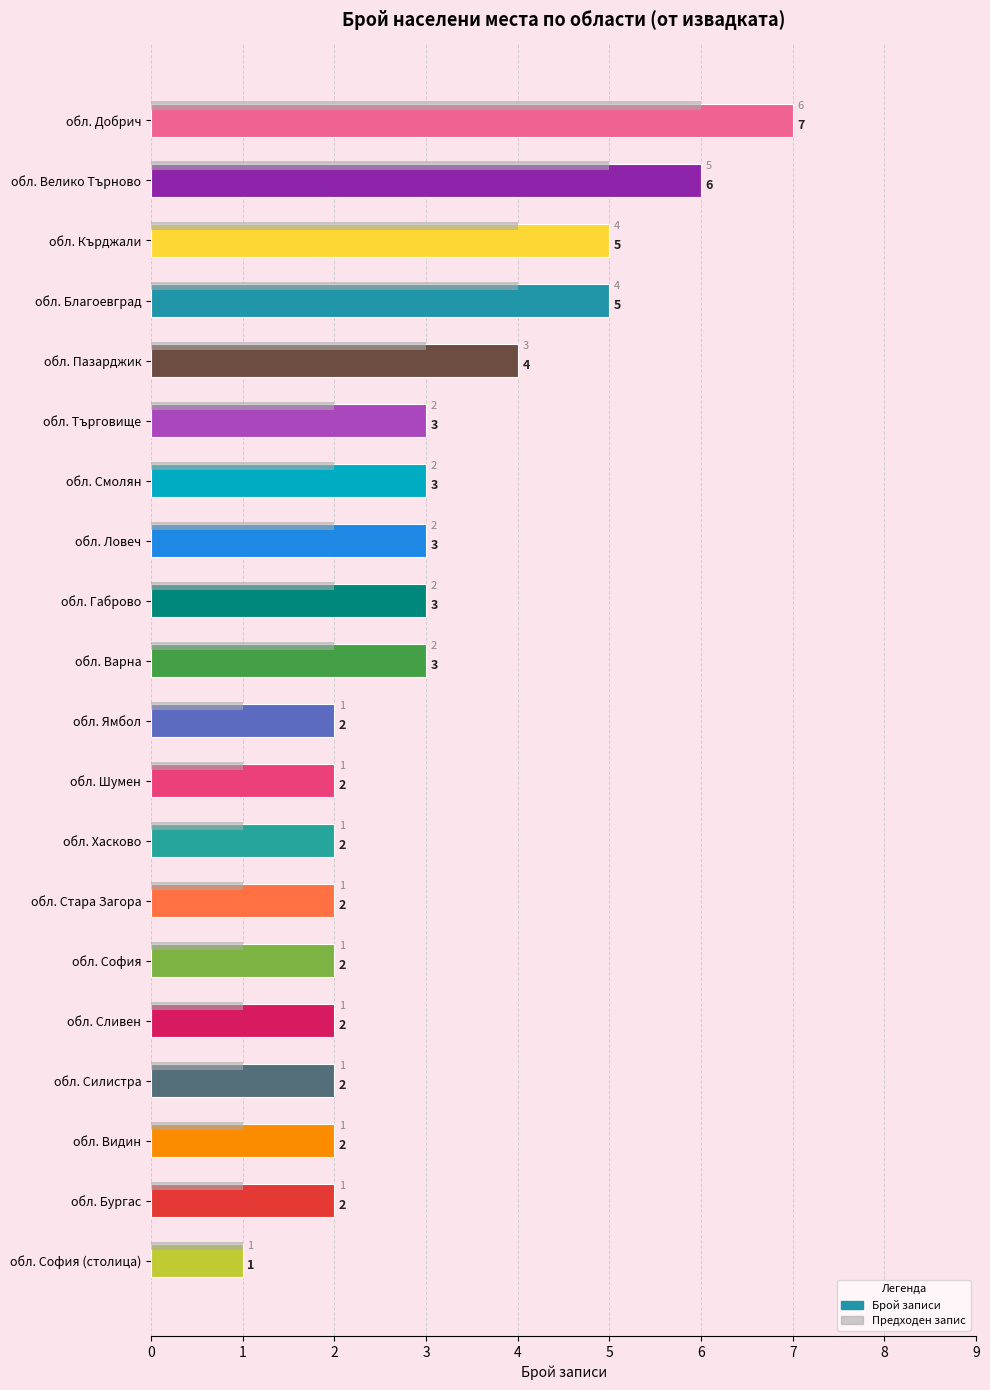

What is the minimum value shown in the chart?

1